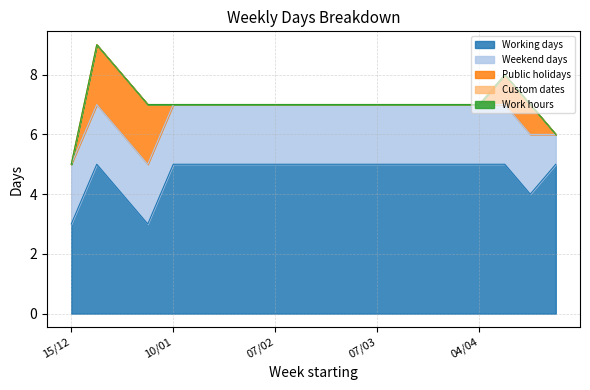

What is the sum of all Public holidays values?

8